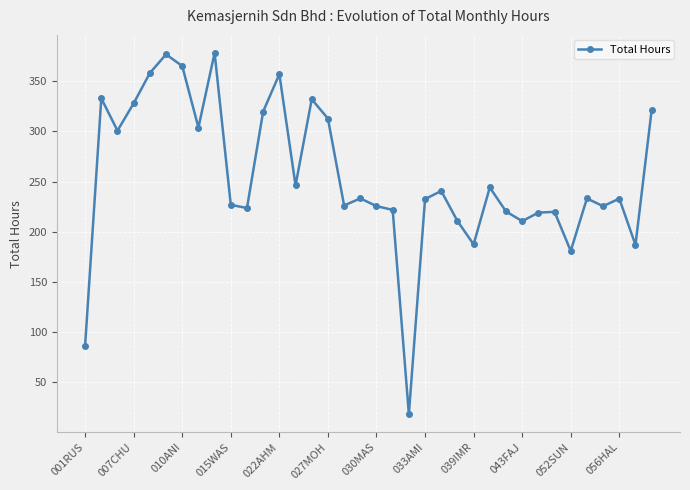

What is the maximum value shown in the chart?

378.2